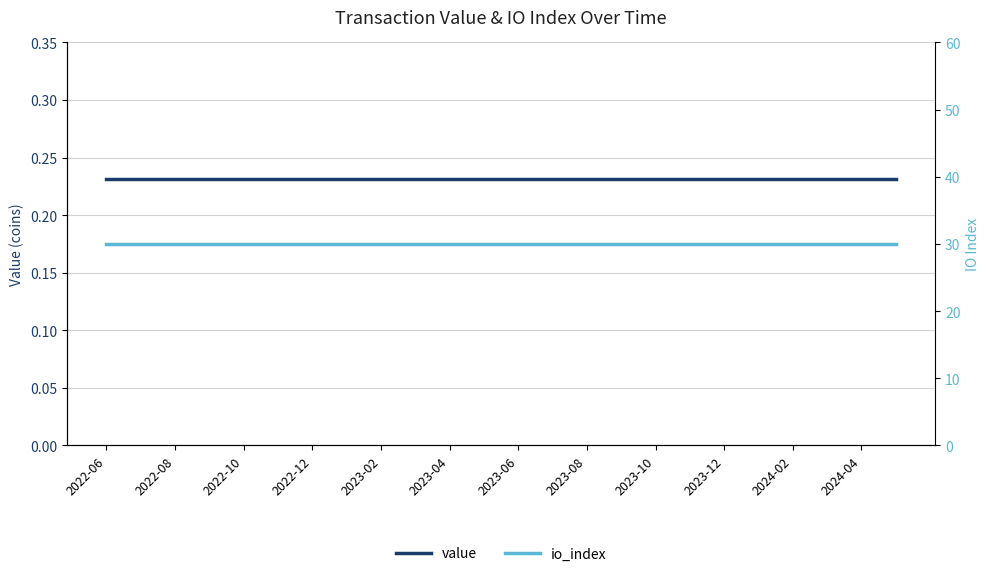

At how many categories does at least one series exceed 21?

24